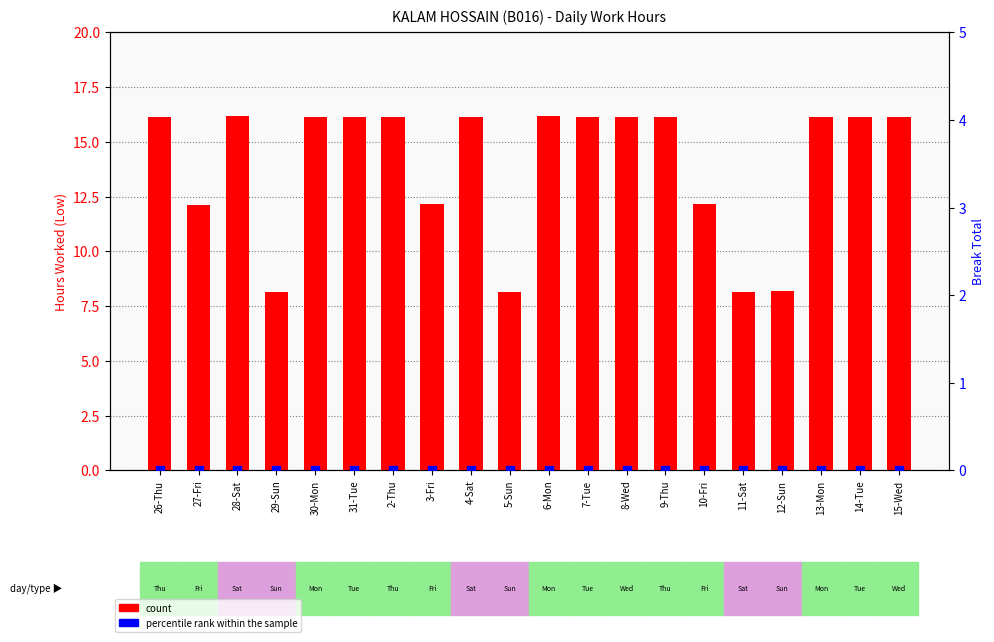

Is the value of count at 10-Fri greater than the value of percentile rank within the sample at 6-Mon?

Yes